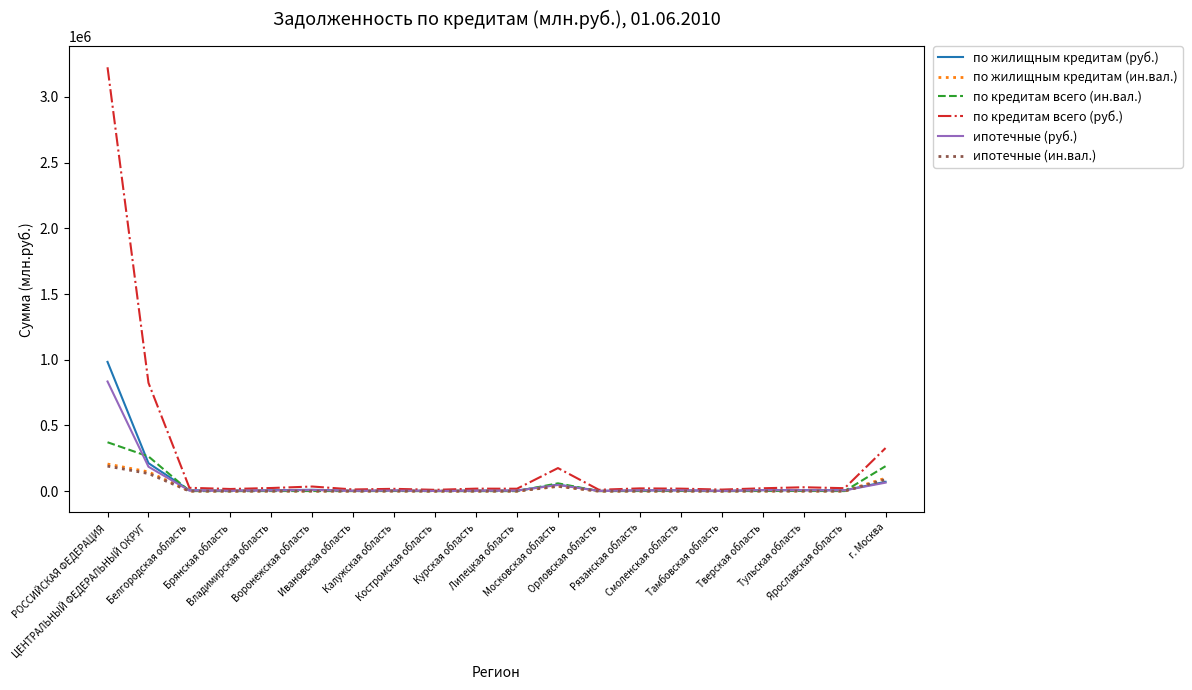

What is the maximum value for по жилищным кредитам (руб.)?

983664